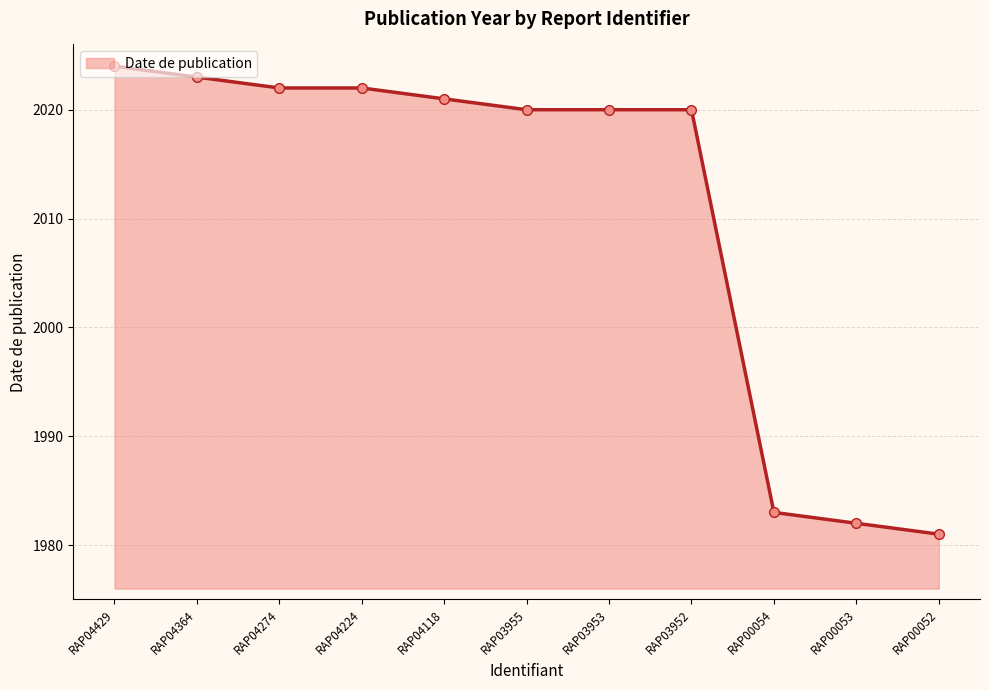

What is the minimum value shown in the chart?

1981